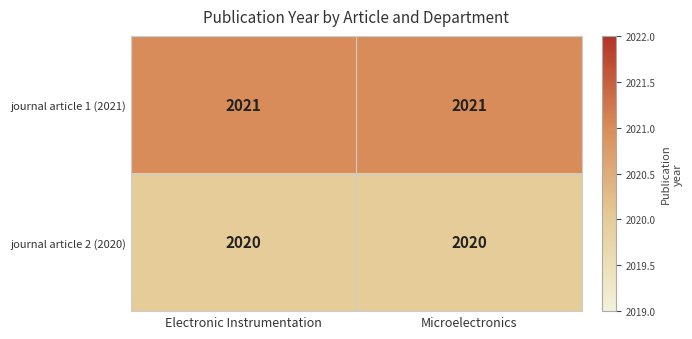

The journal article 2 (2020) series shows 2656 at Electronic Instrumentation. True or false?

False